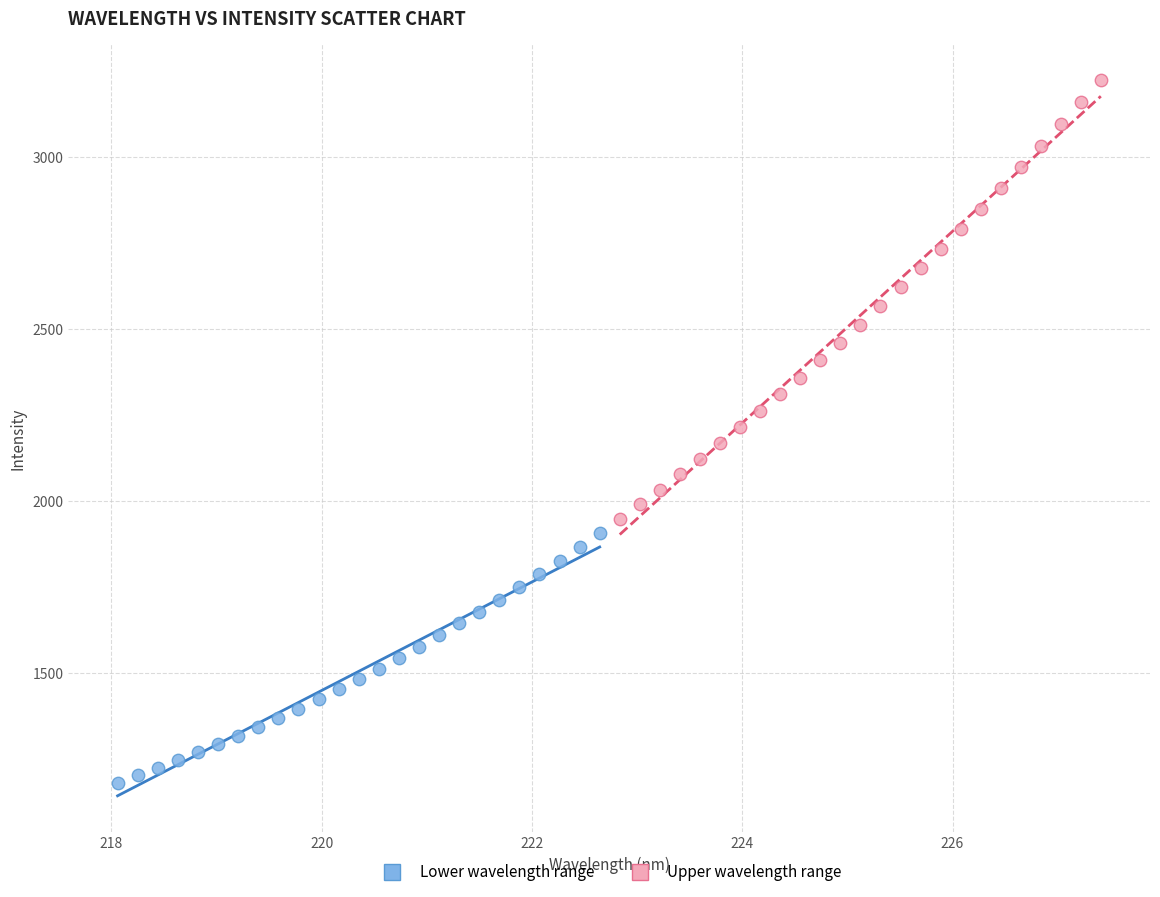

Which series has the largest Y range (max minus min)?

Upper wavelength range